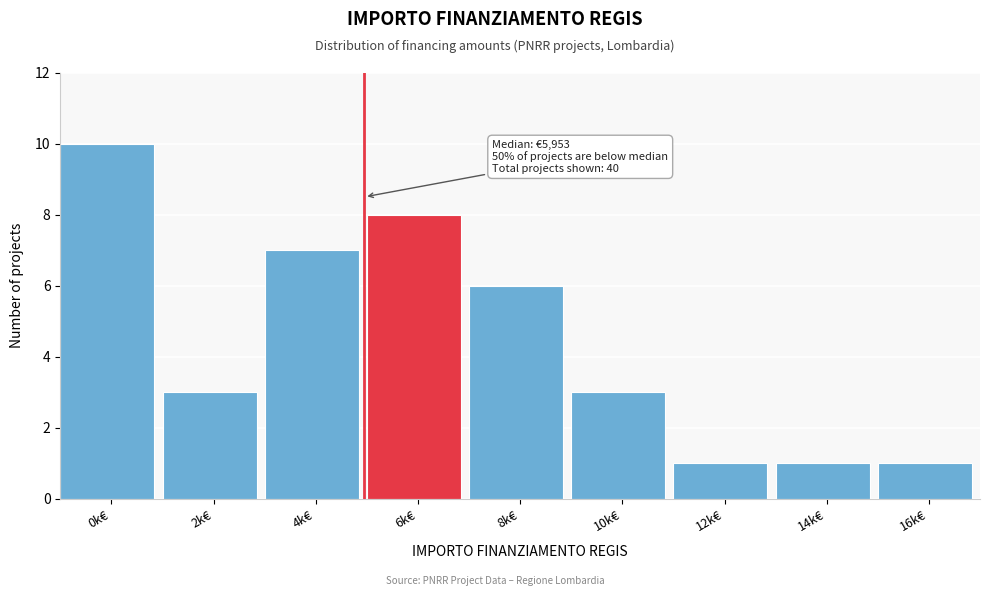

Reading right to left, transcribe all the data shown in this chart.

16k€=1	14k€=1	12k€=1	10k€=3	8k€=6	6k€=8	4k€=7	2k€=3	0k€=10